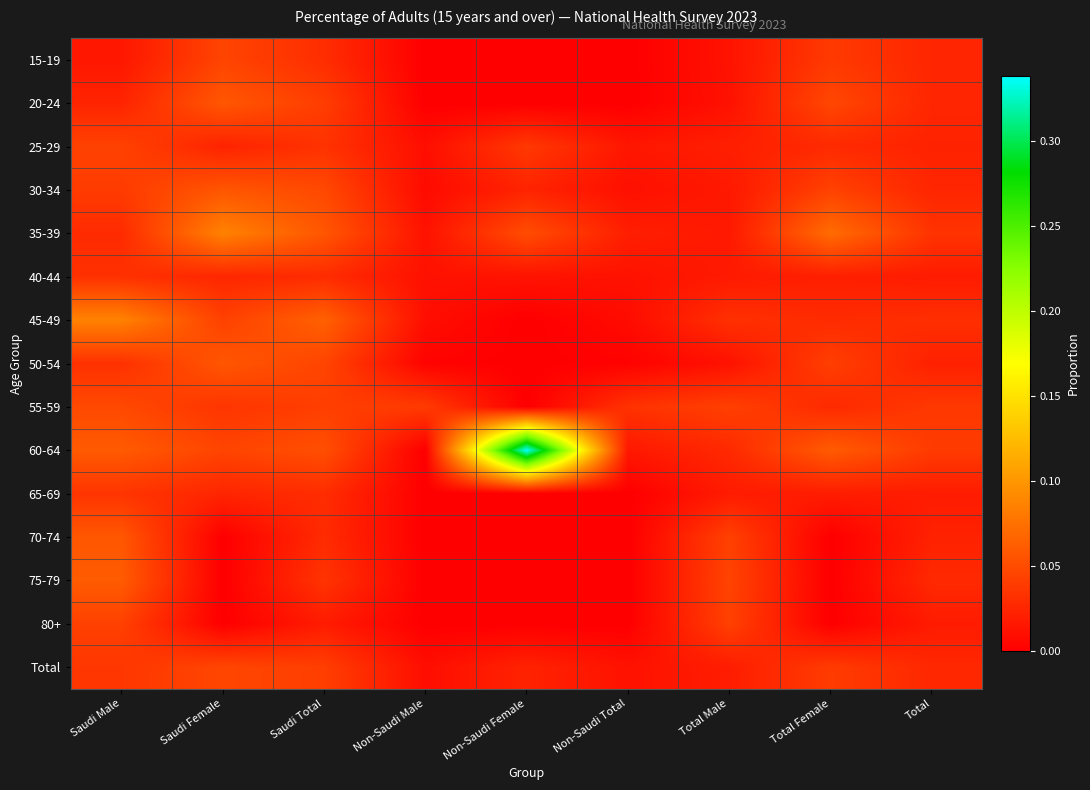

Which series has the widest spread of values?

60-64